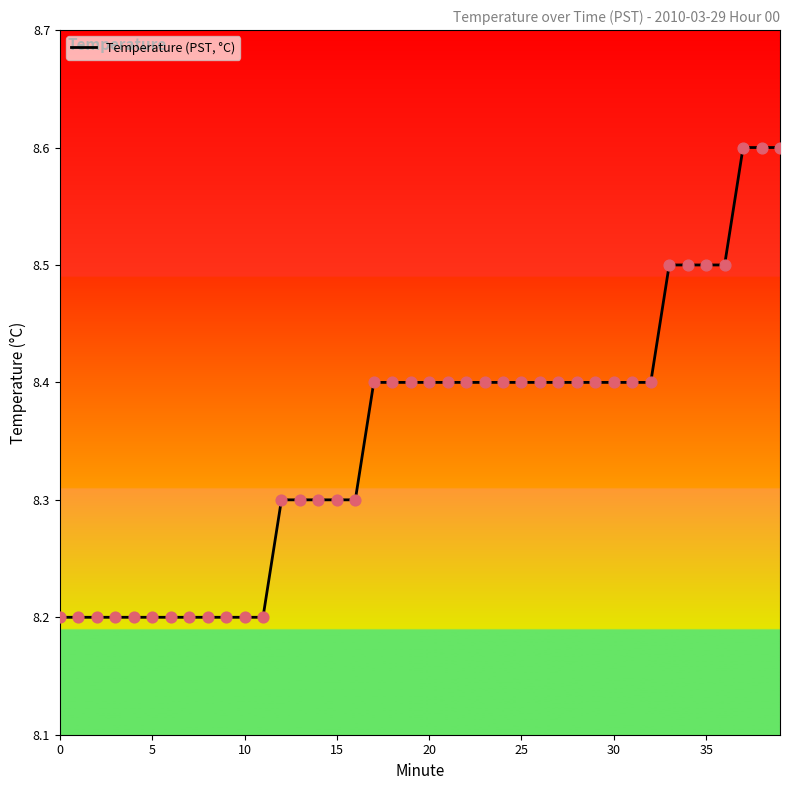

What is the difference between the maximum and minimum values?

0.4